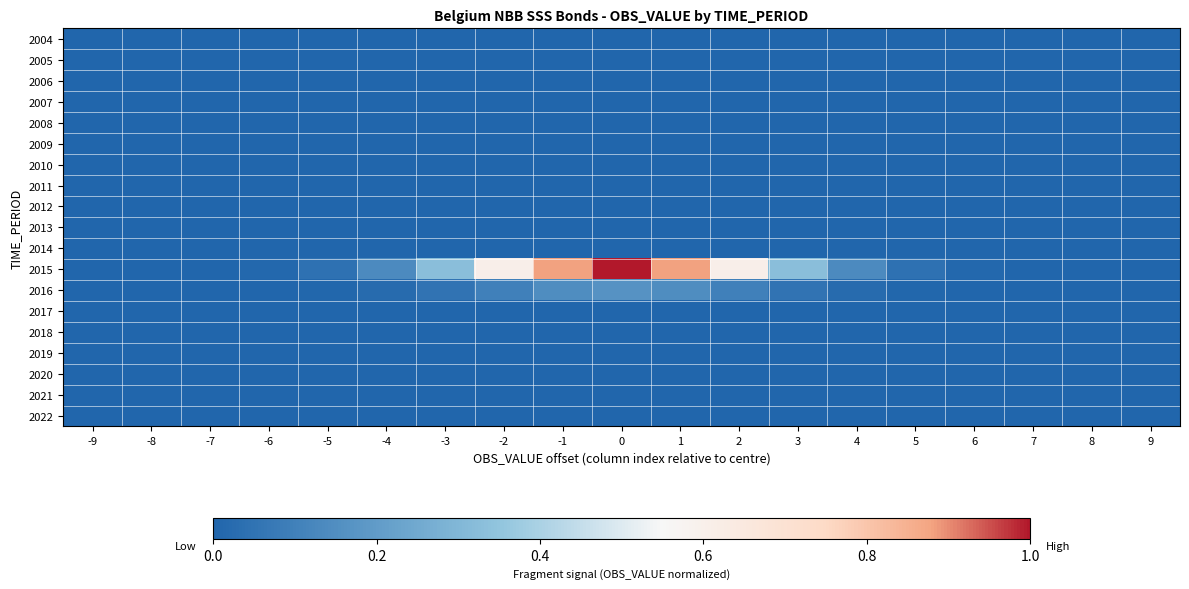

Which series has the largest total across all categories?

2015